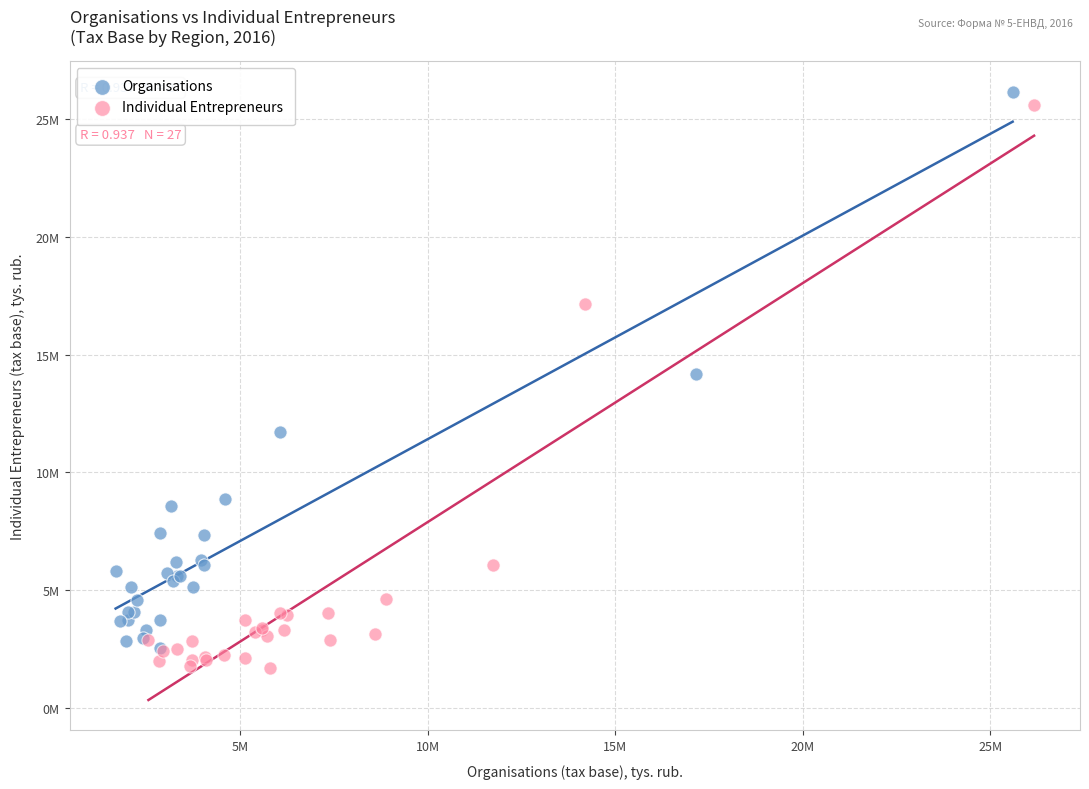

Which series reaches the maximum Y coordinate?

Organisations